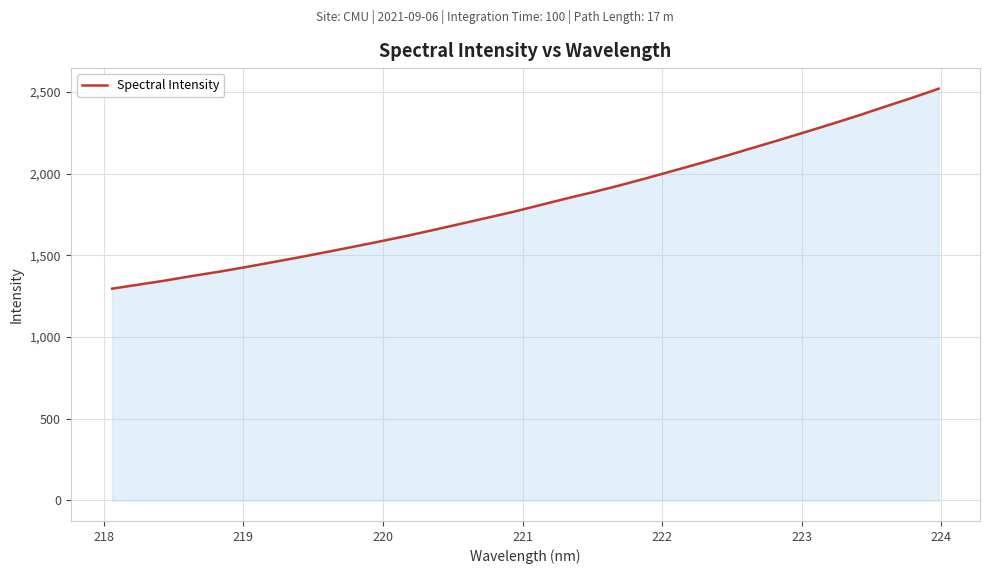

What is the maximum value shown in the chart?

2519.0